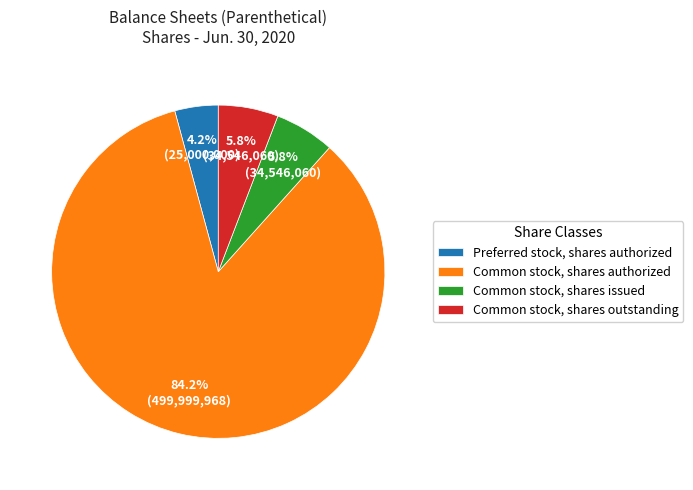

How many slices are in this pie chart?

4